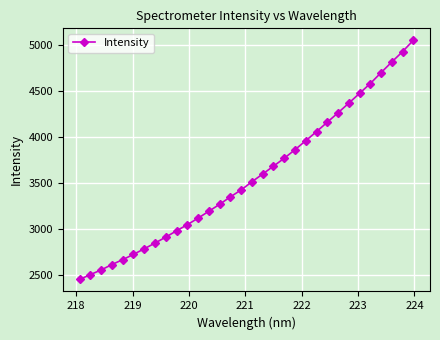

What is the smallest value displayed?

2446.7